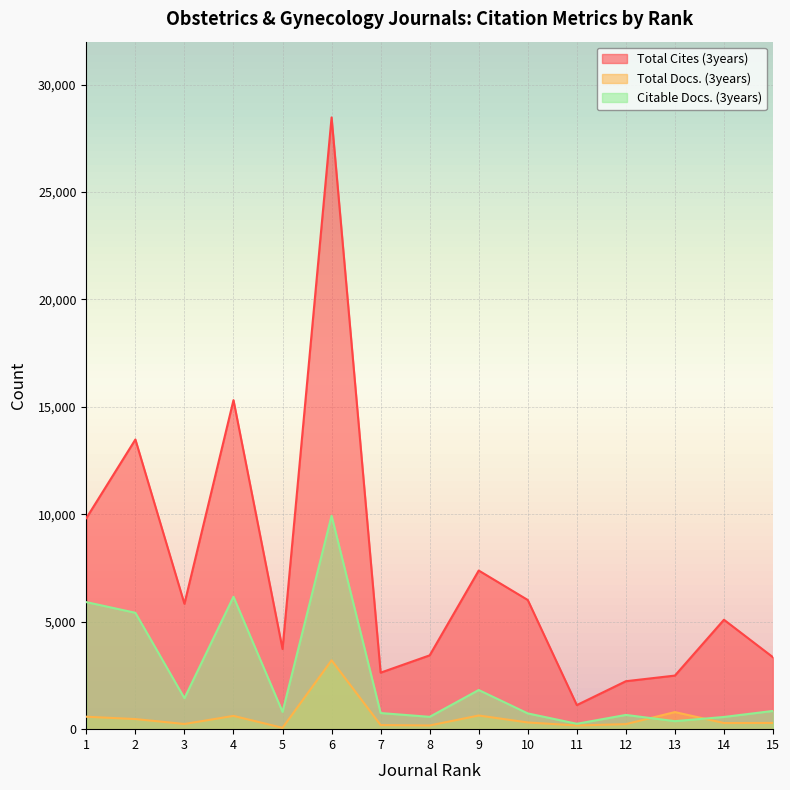

What is the total value across all series at 3?

7517